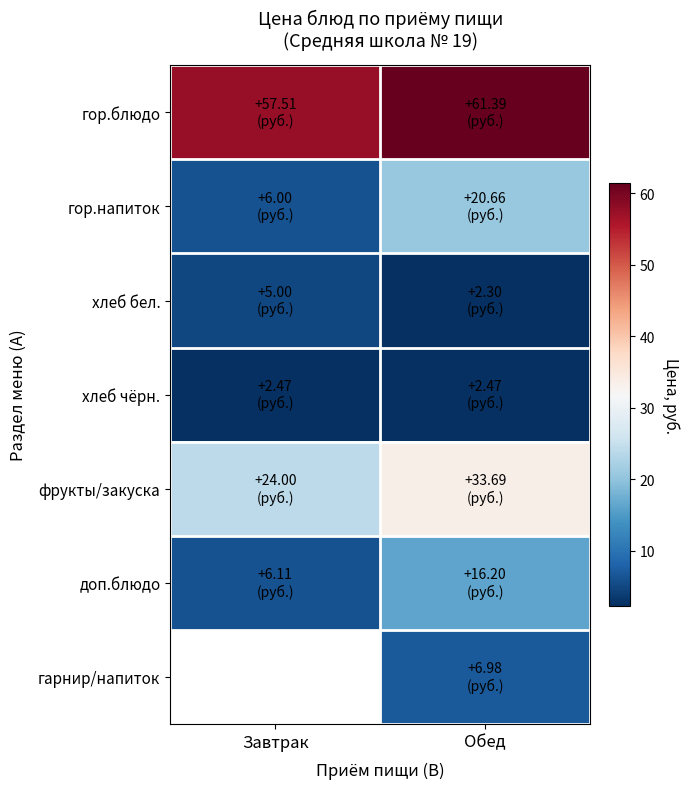

What value does the гарнир/напиток series have at Обед?

7.0